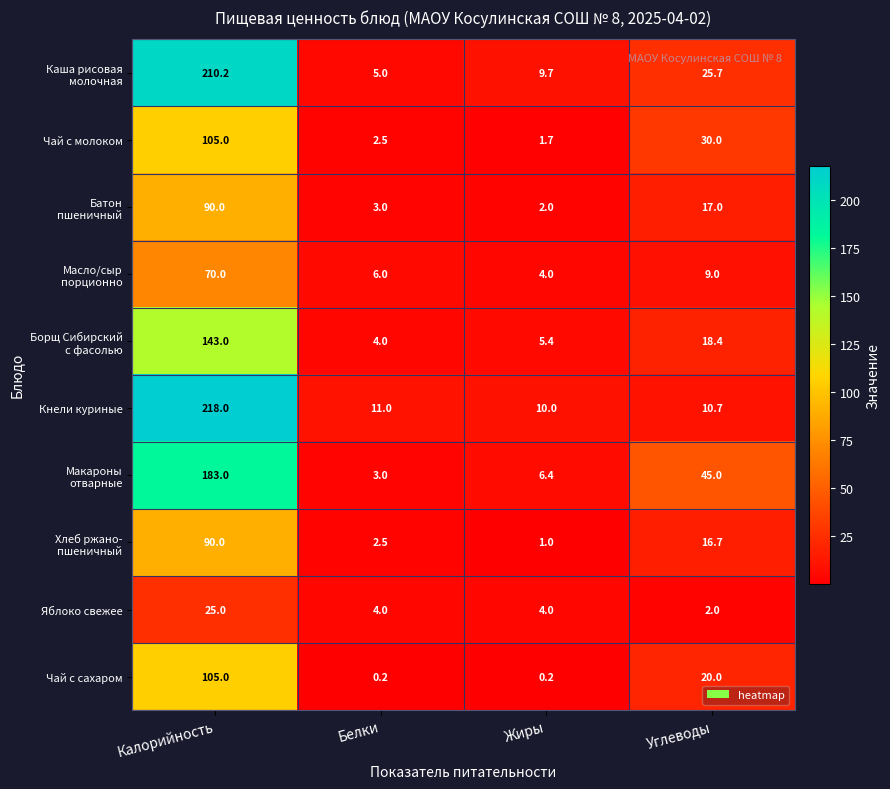

How many categories are shown in the chart?

4